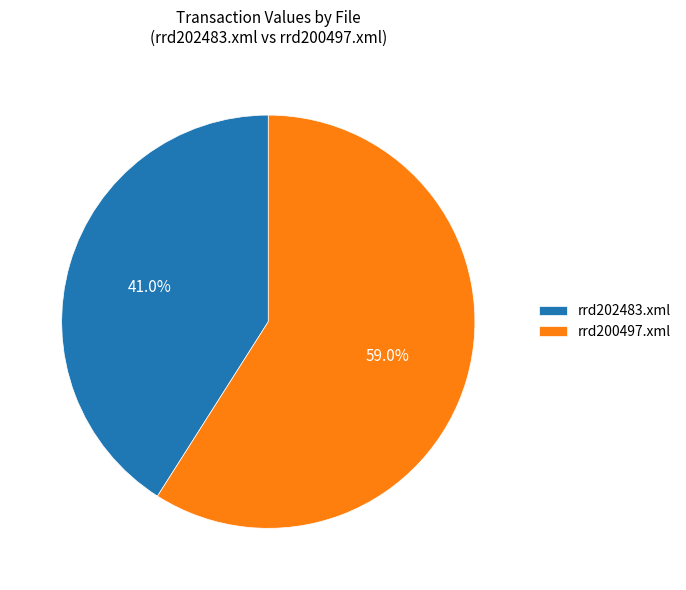

Which slice is the largest?

rrd200497.xml